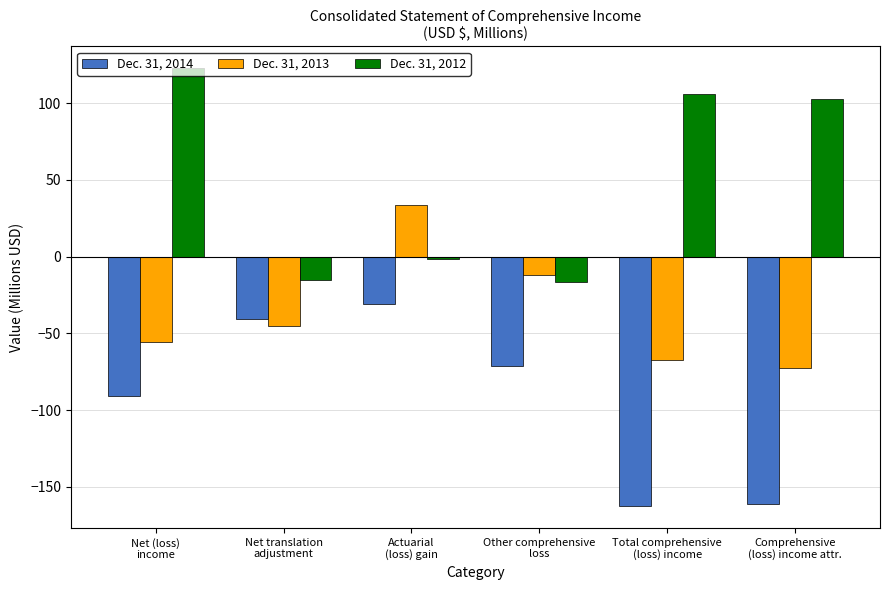

What is the sum of the Dec. 31, 2014 values at Net (loss)
income and Total comprehensive
(loss) income?

-253.5